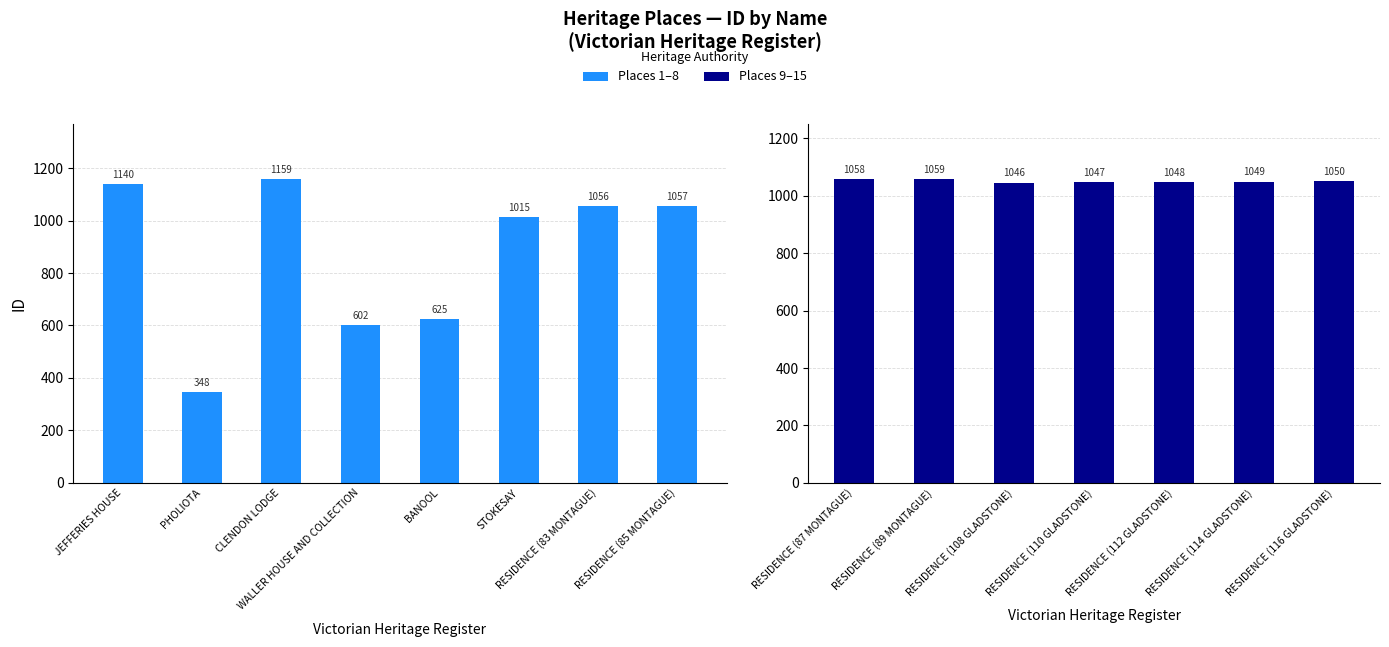

Reading right to left, what are all the values shown in this chart?

1050	1049	1048	1047	1046	1059	1058	1057	1056	1015	625	602	1159	348	1140